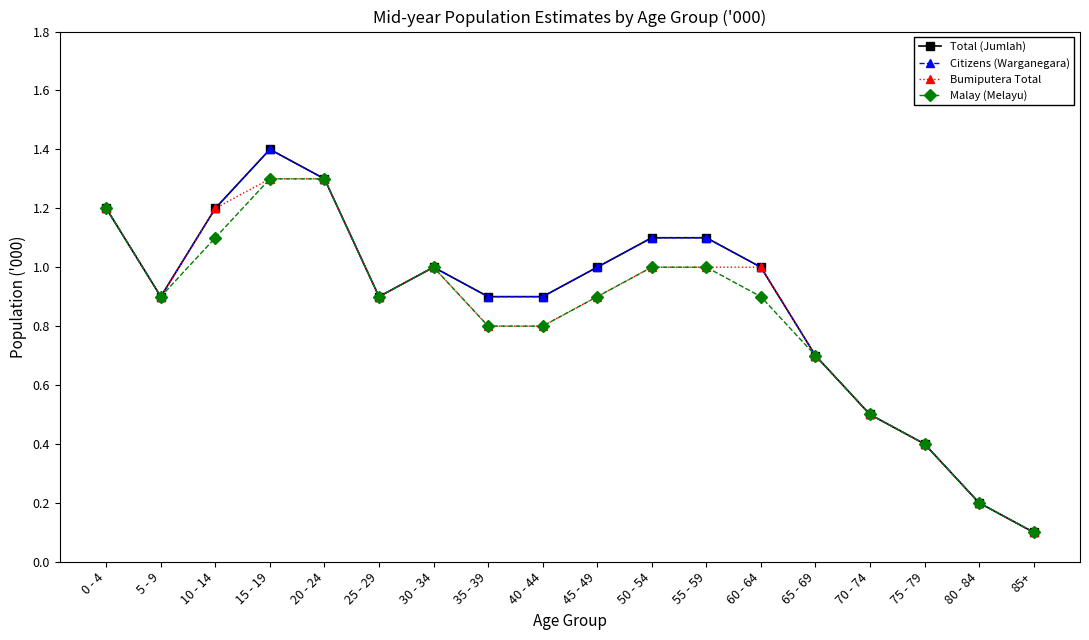

Is this an area chart (filled region under the line)?

No